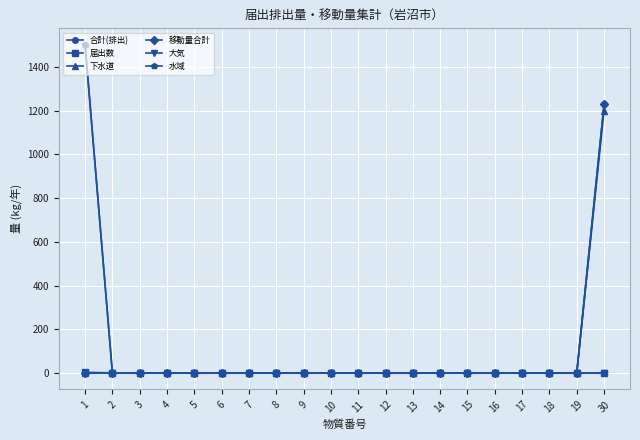

What is the difference between the maximum and minimum values in the 水域 series?

1501